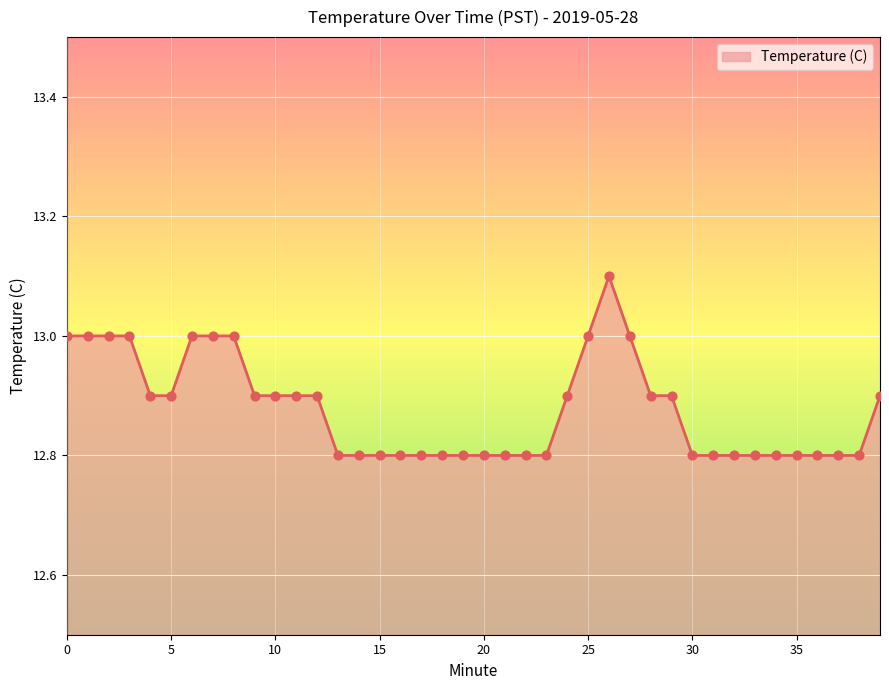

What is the greatest value displayed?

13.1